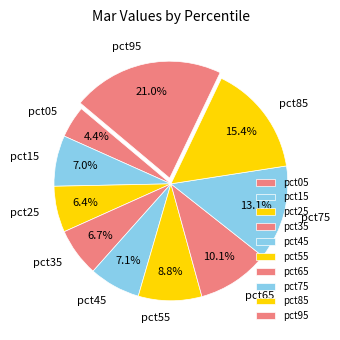

Which has a higher value, pct85 or pct75?

pct85